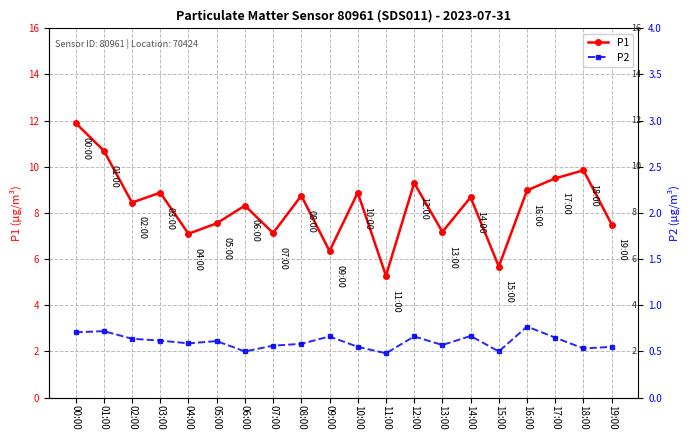

True or false: P1 and P2 cross at least once.

False